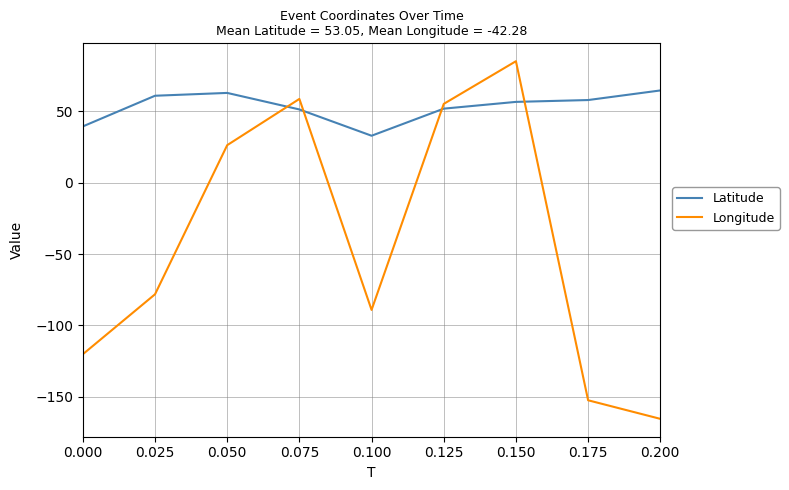

Between 0.125 and 0.175, which series saw the biggest shift?

Longitude